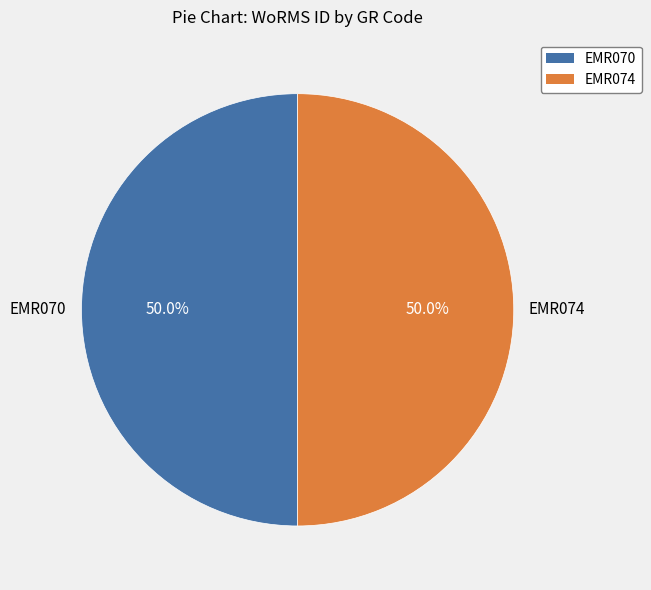

Is it true that EMR070 is 50% of the pie?

True